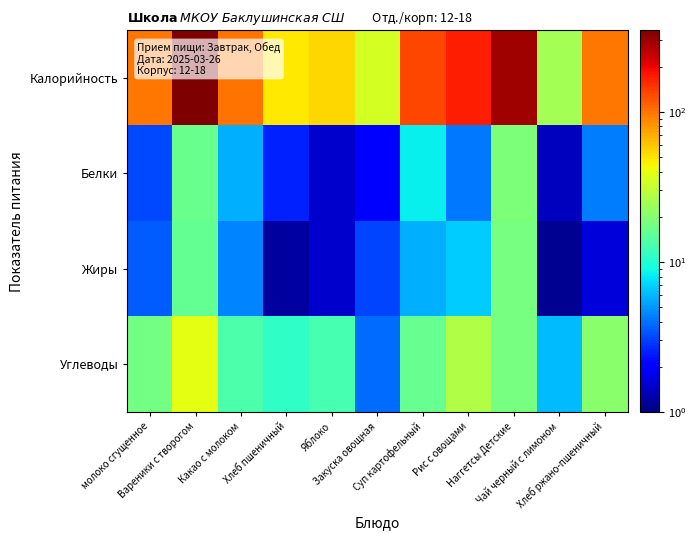

At which category does the chart reach its minimum across all series?

Чай черный с лимоном